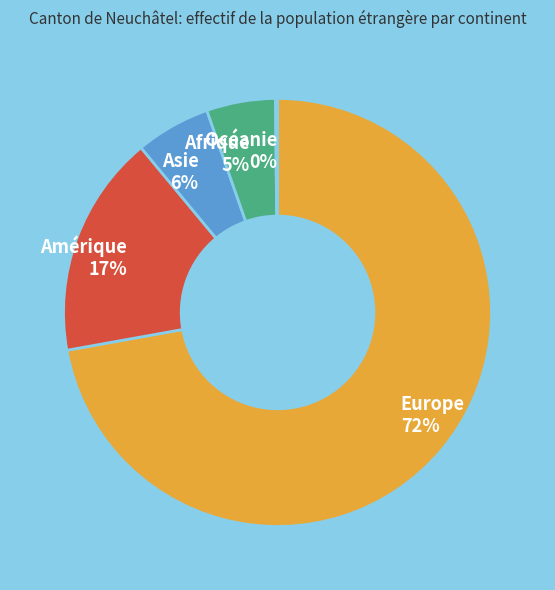

Is it true that Asie is 15% of the pie?

False